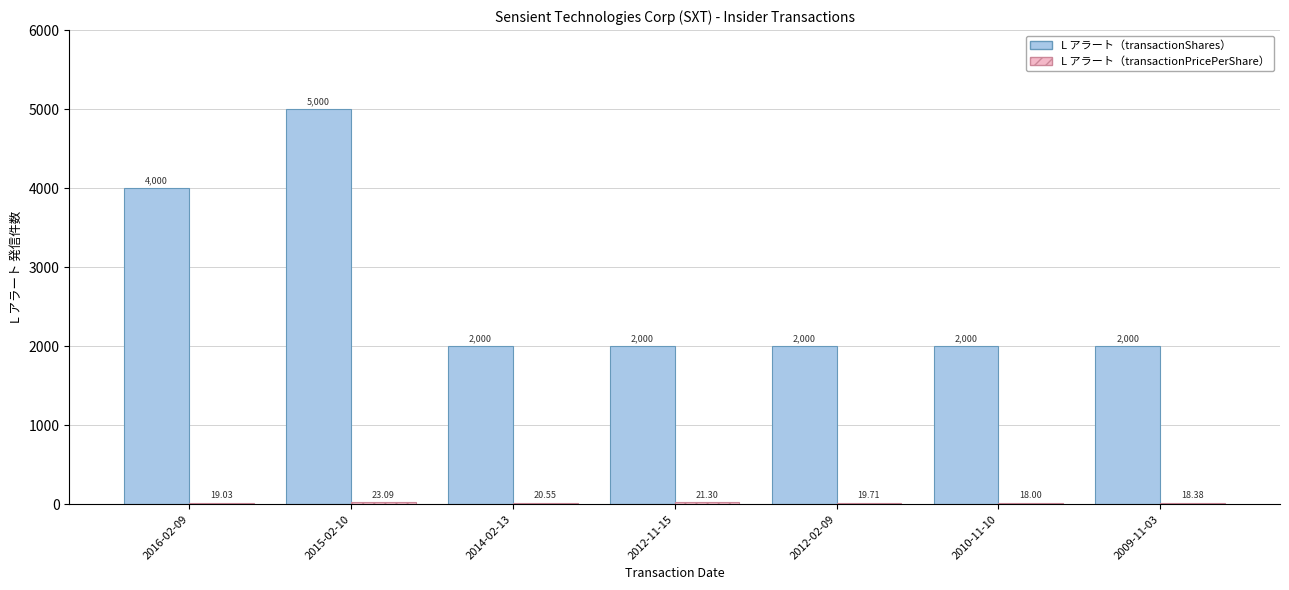

Does the chart contain stacked bars?

No